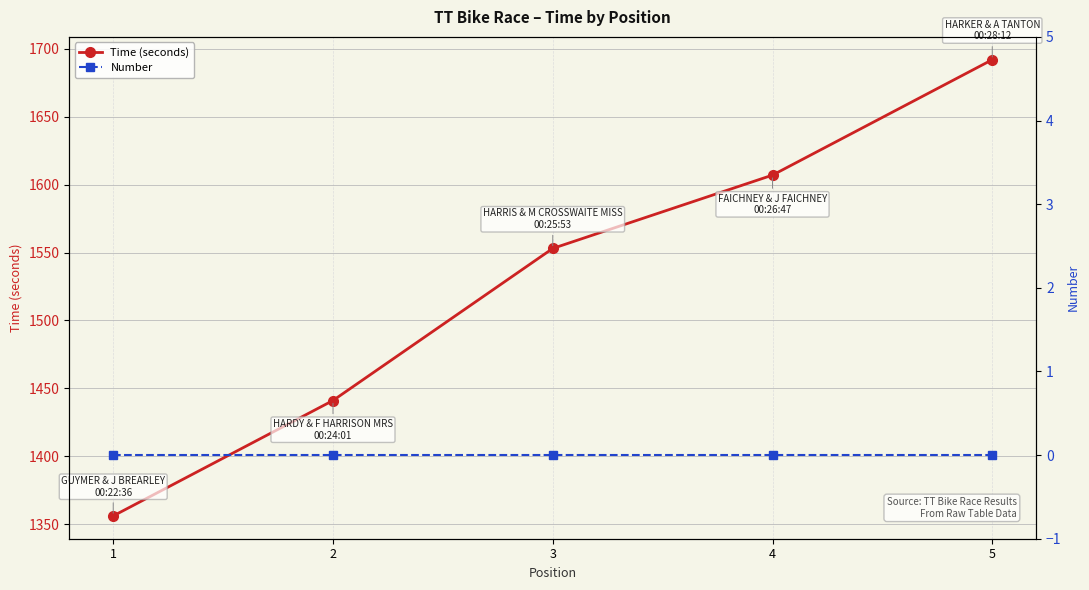

What is the approximate value of Time (seconds) at 4?

1607